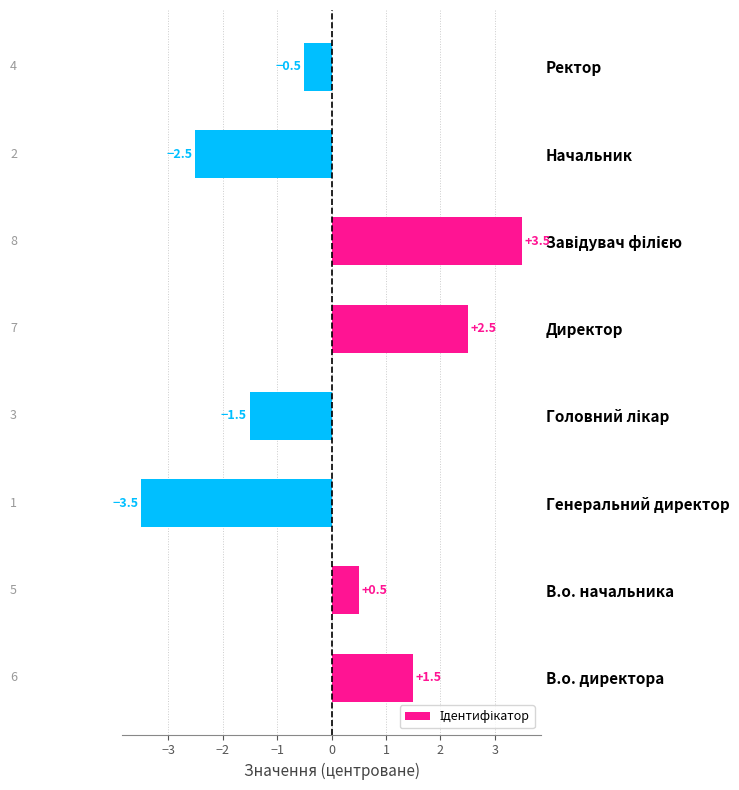

Read the value at В.о. начальника.

0.5